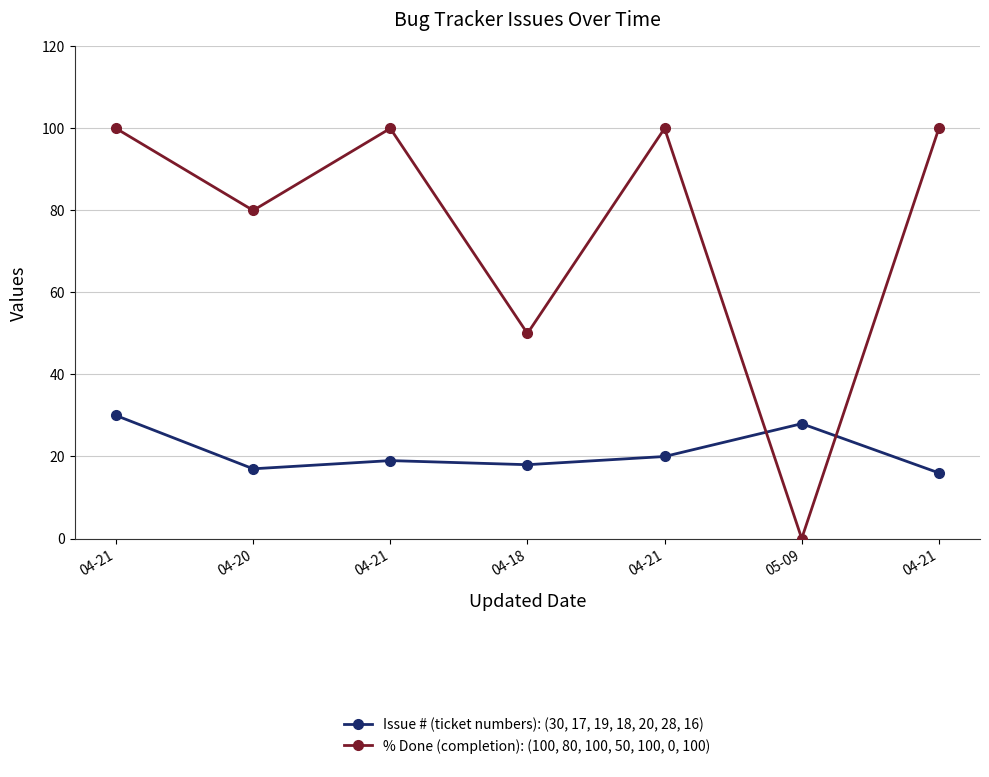

How many distinct data groups are displayed?

2